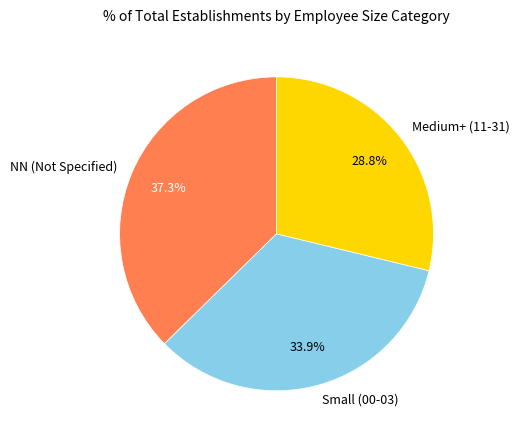

Is there a majority slice in this chart?

No